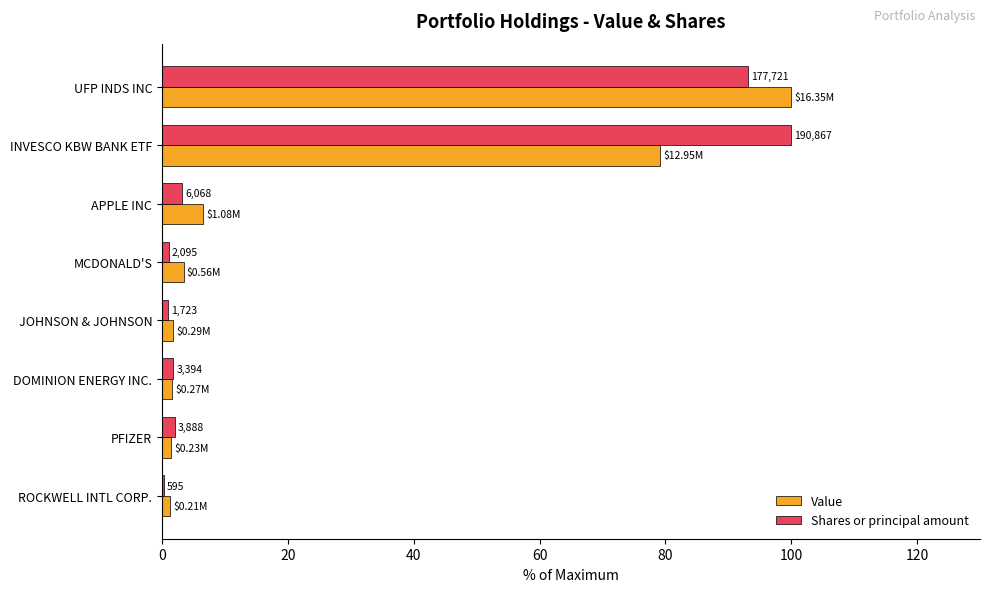

How many categories are shown in the chart?

8